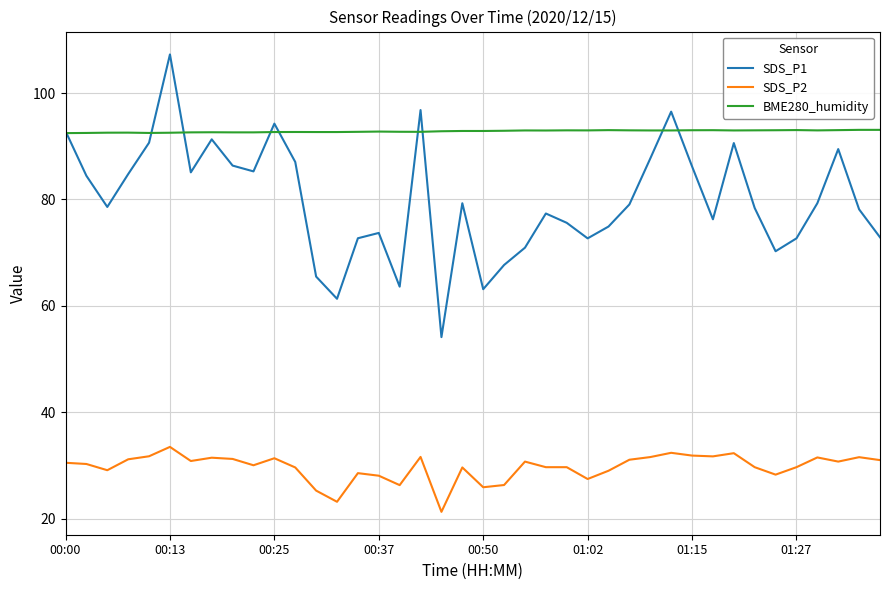

What is the highest value of the BME280_humidity series?

93.1